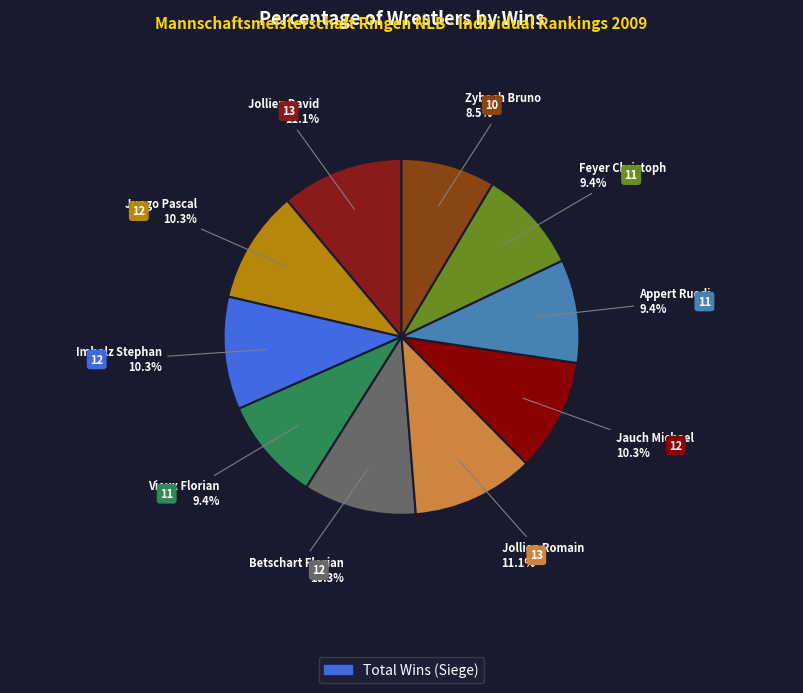

How many segments does this pie chart have?

10